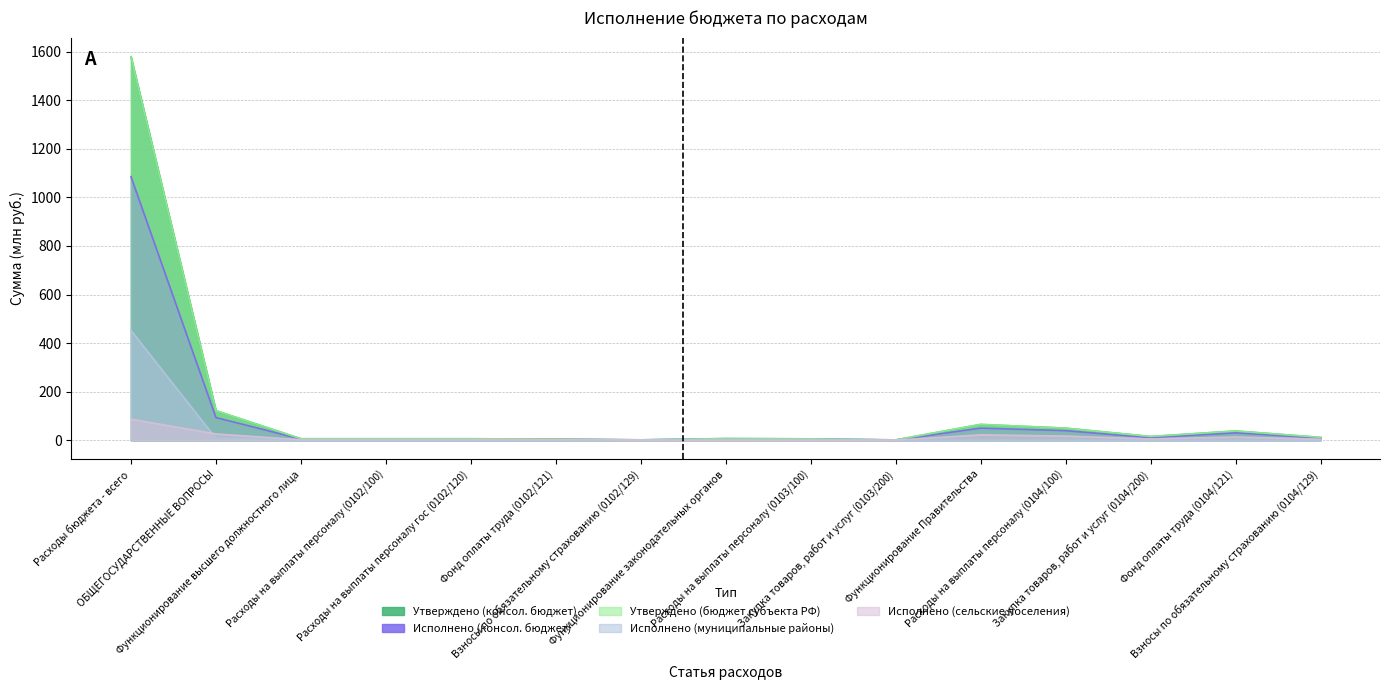

The Исполнено (сельские поселения) series shows 0.4 at Расходы на выплаты персоналу (0102/100). True or false?

False